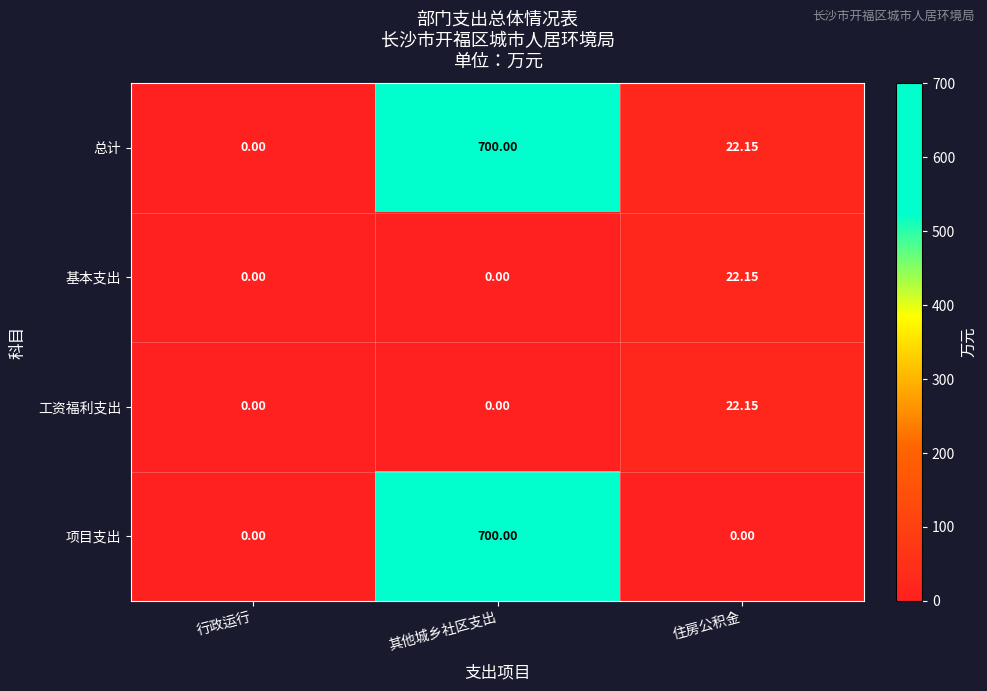

At which category does the chart reach its peak across all series?

其他城乡社区支出